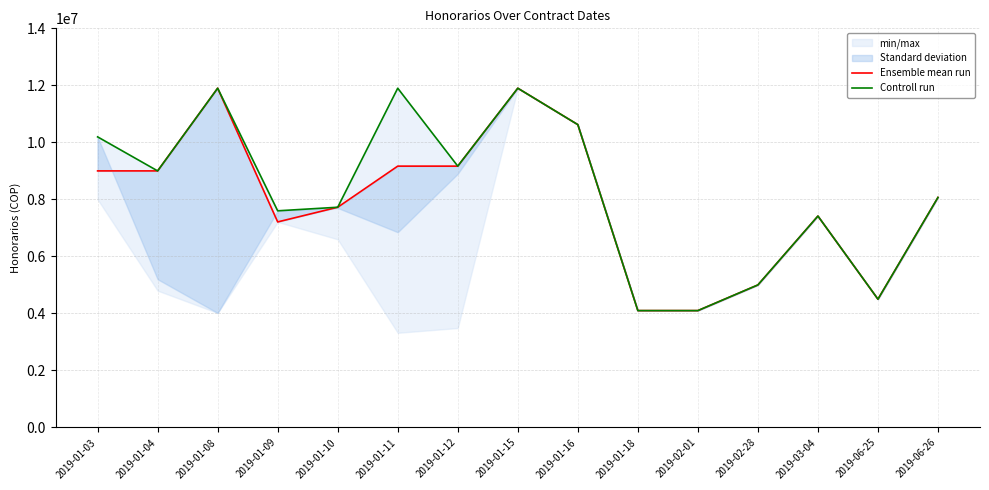

Rank the series at 2019-06-25 from lowest to highest value.

Ensemble mean run, Controll run